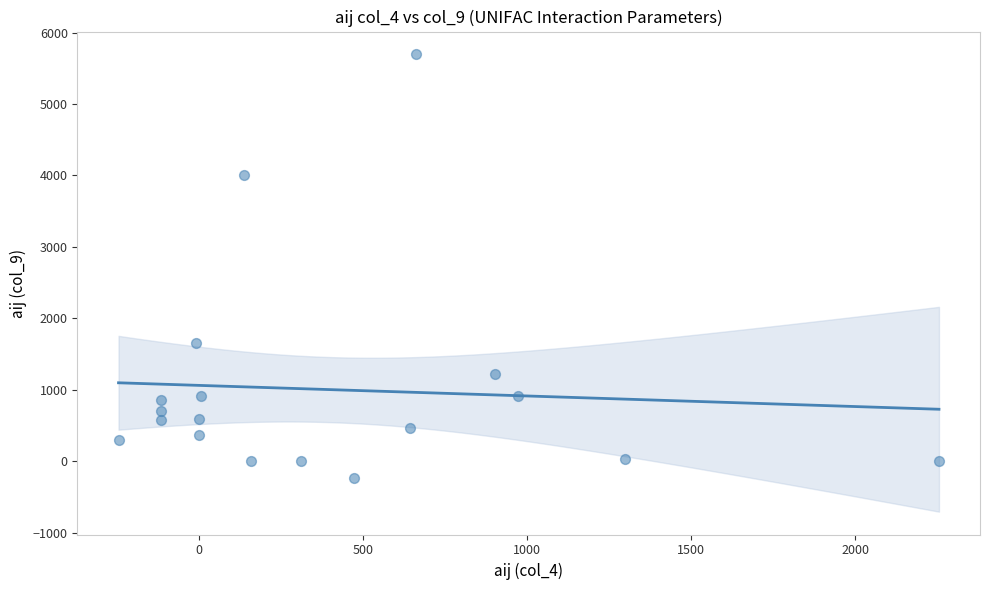

What is the range of Y values (max minus min)?

5926.9